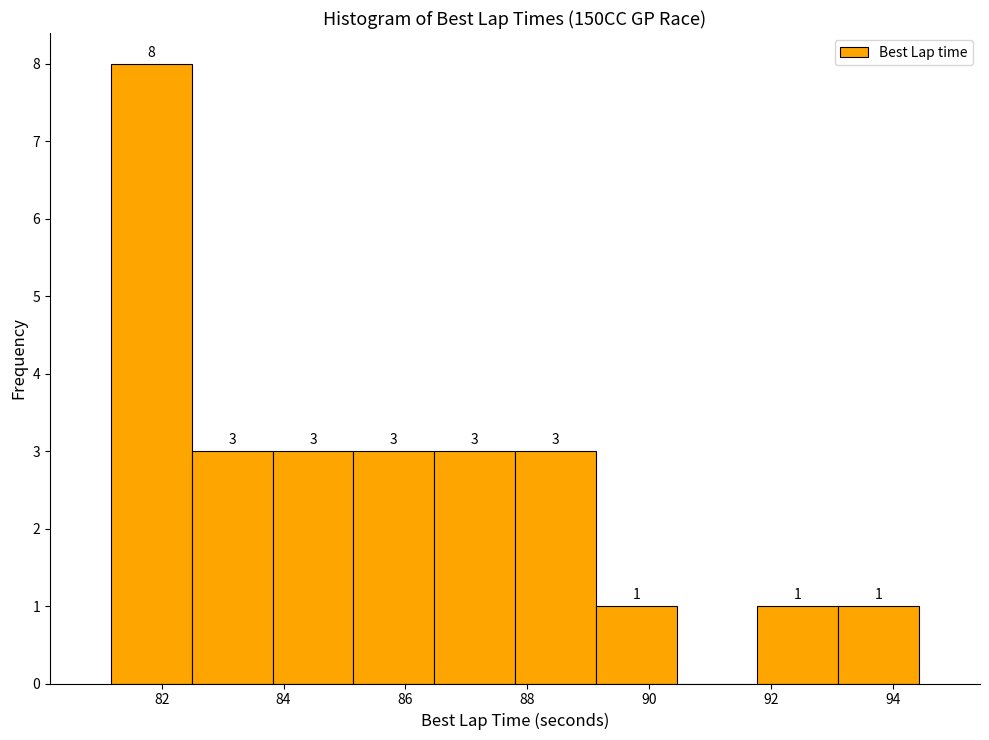

Which range on the x-axis has the tallest bar?

81.2 to 82.4